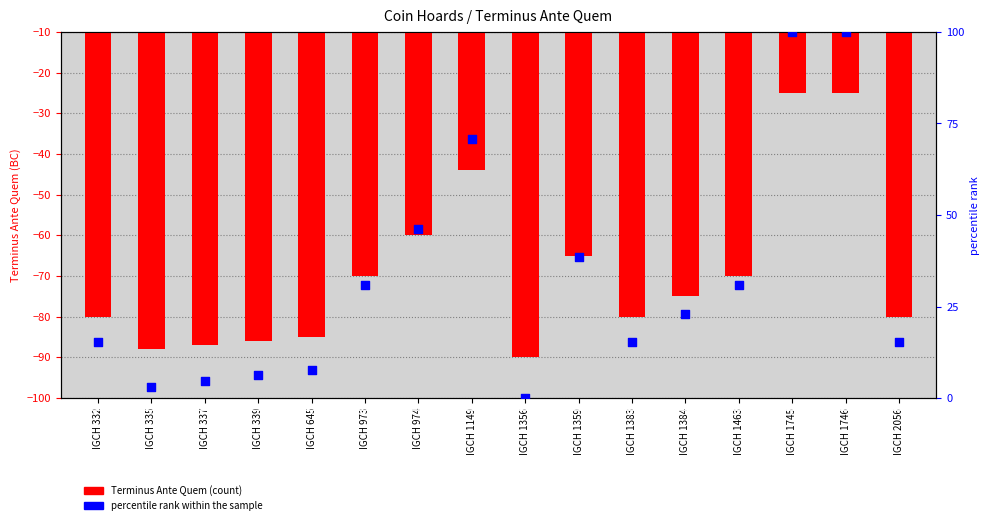

At how many categories does at least one series exceed 48?

3